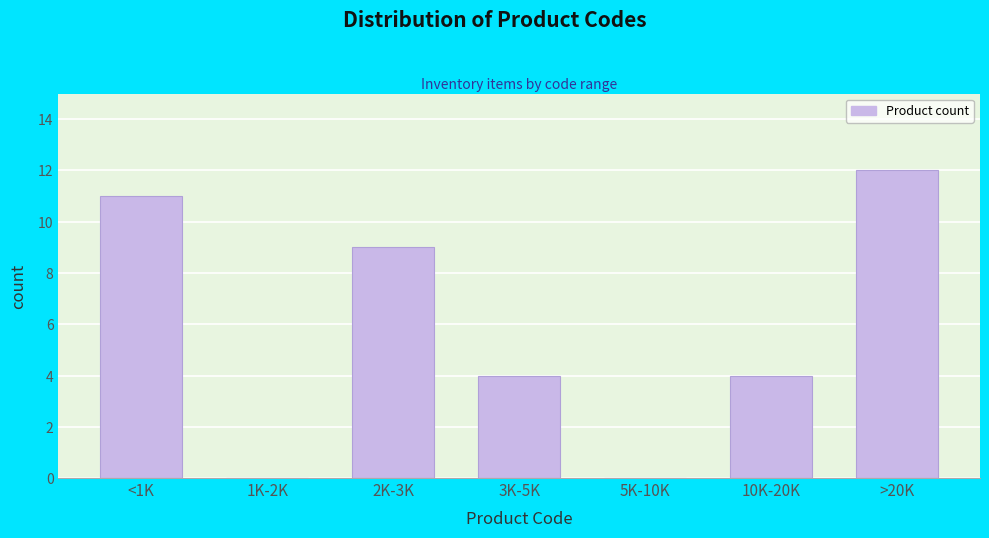

Reading left to right, list all the values displayed in this chart.

<1K=11	1K-2K=0	2K-3K=9	3K-5K=4	5K-10K=0	10K-20K=4	>20K=12